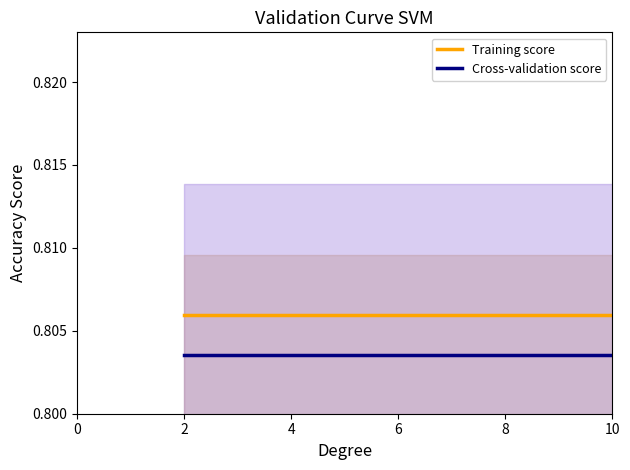

Rank the series by their average value, from lowest to highest.

Cross-validation score, Training score